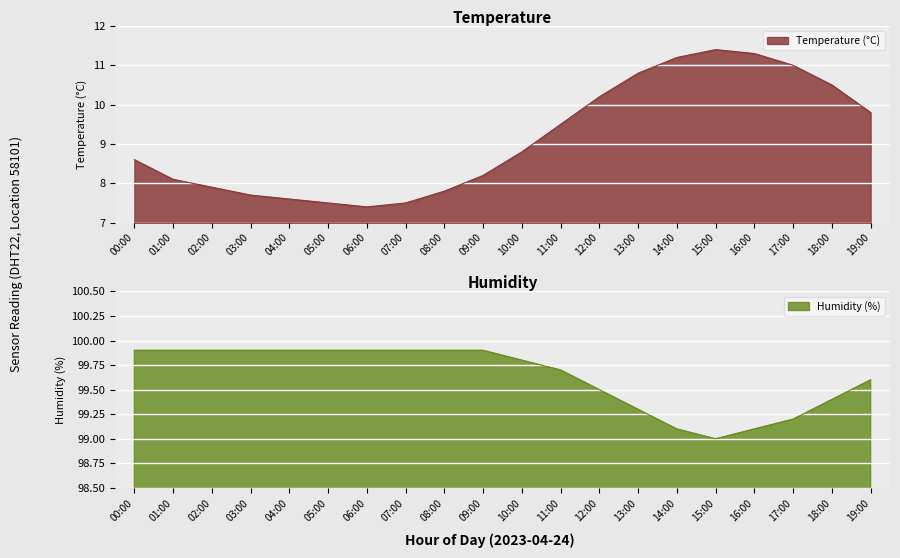

The value of humidity at 15:00 is 37.6. True or false?

False